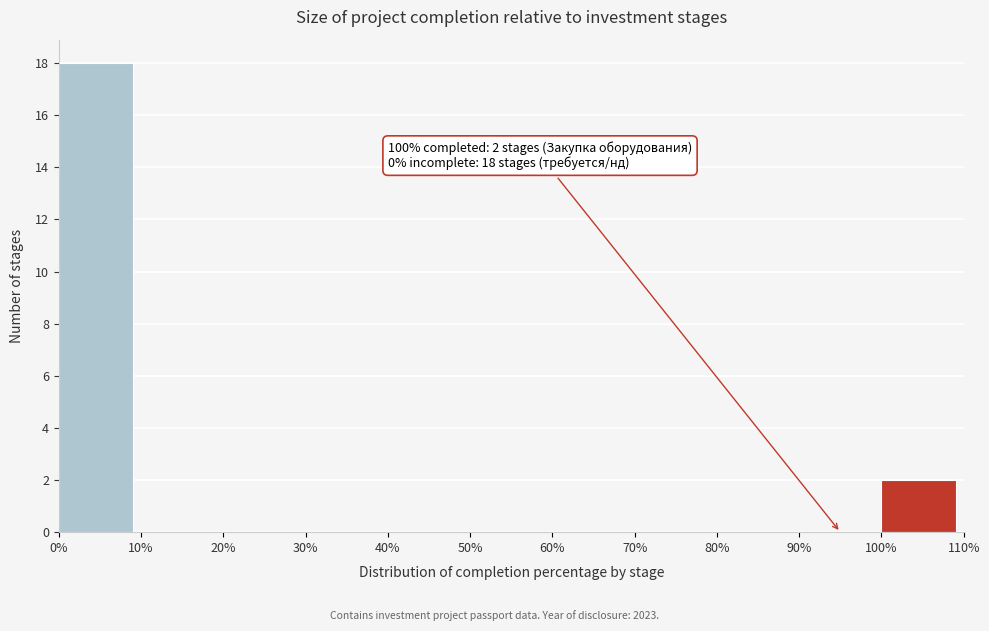

Which range on the x-axis has the tallest bar?

0% to 10%